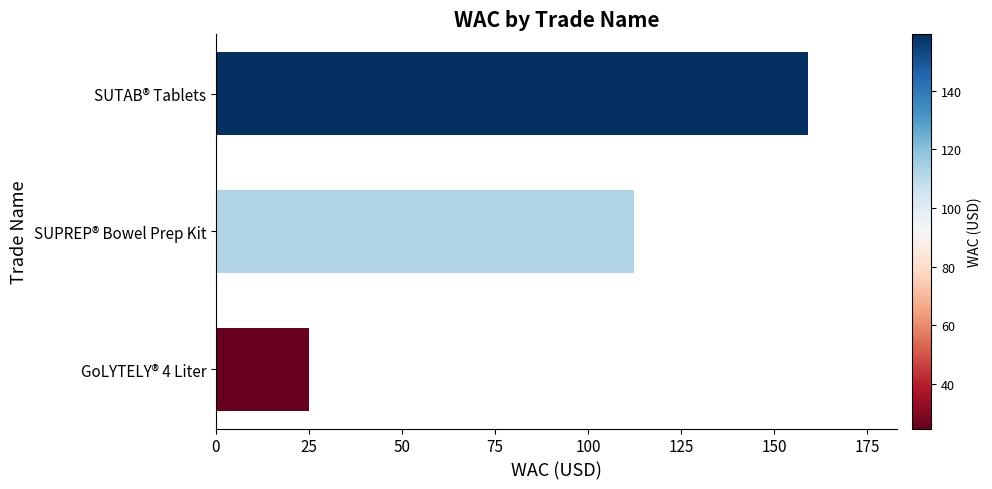

Rank the categories by value from lowest to highest.

GoLYTELY® 4 Liter, SUPREP® Bowel Prep Kit, SUTAB® Tablets